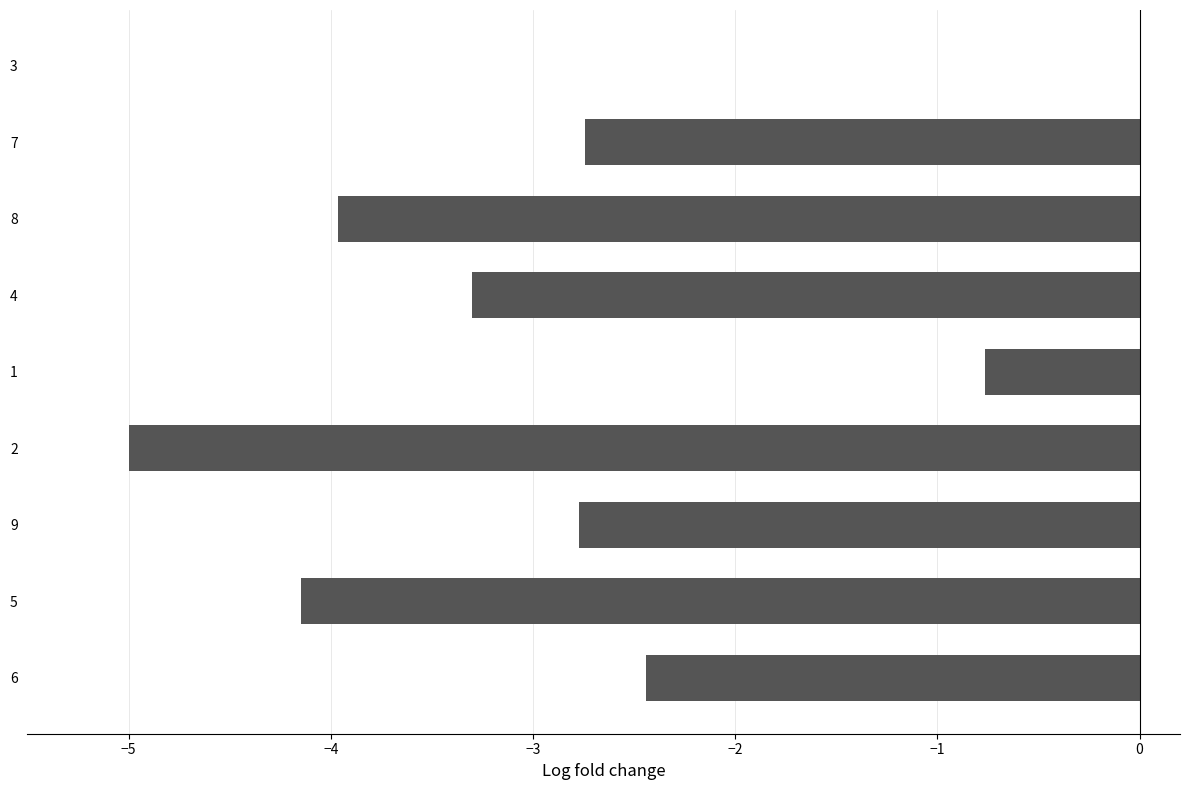

Are the bars grouped side by side (vs. stacked)?

No